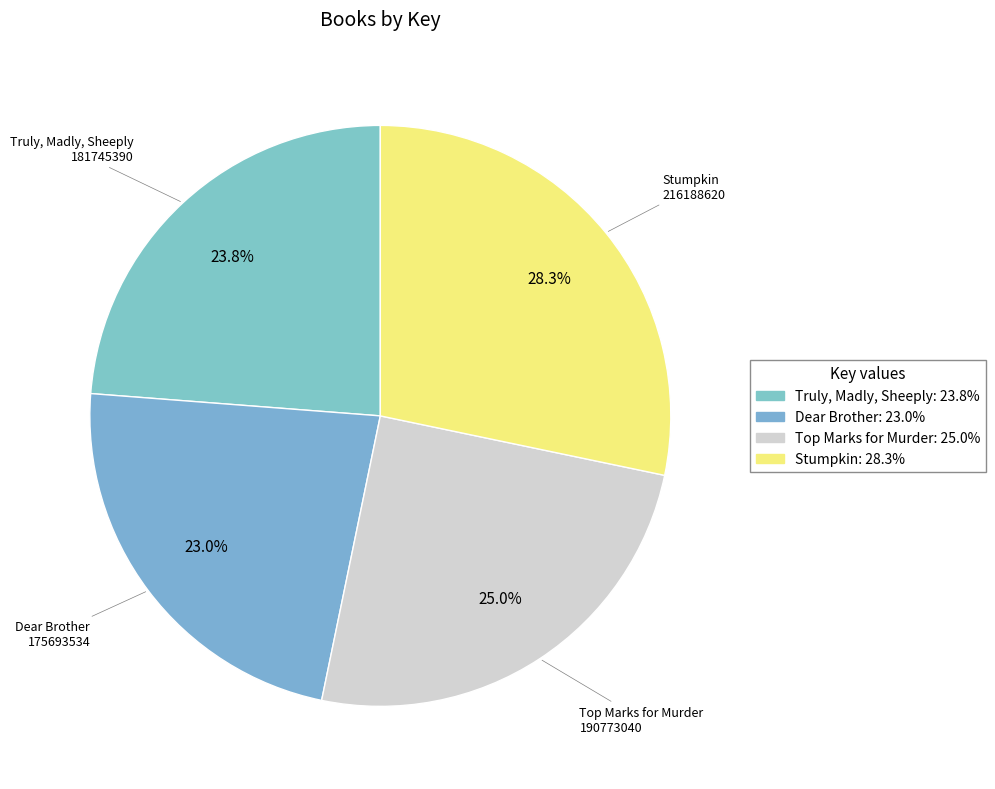

Is there any slice that represents more than half of the pie?

No